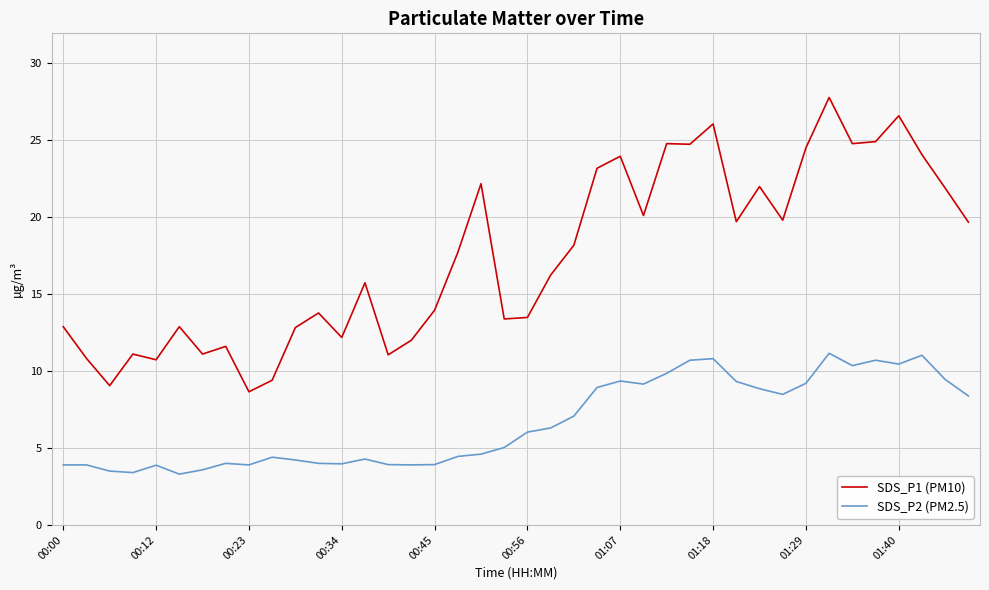

Which series has the largest total across all categories?

SDS_P1 (PM10)